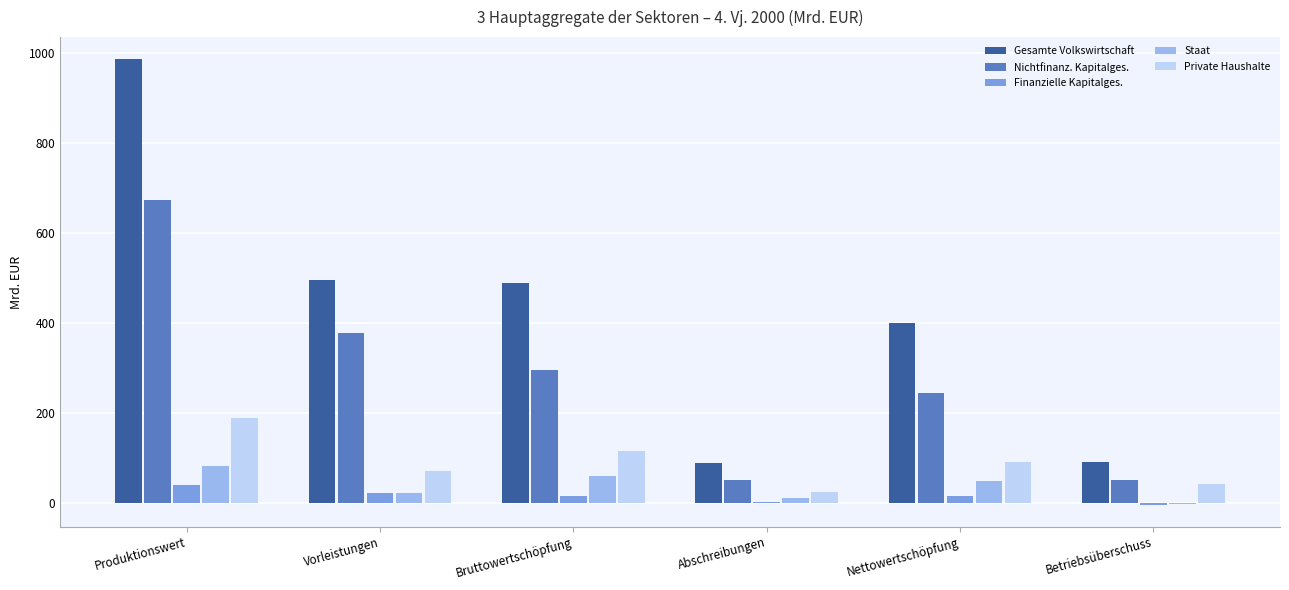

At which category is the sum across all series the highest?

Produktionswert